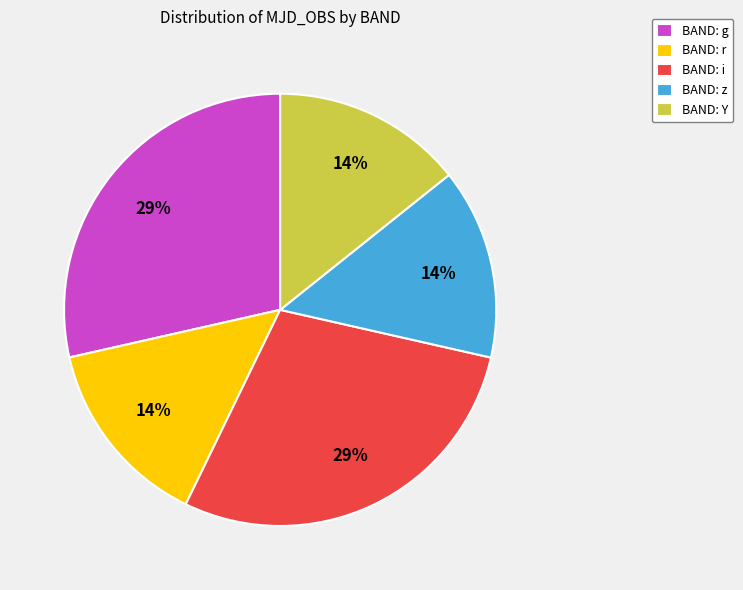

Is the sum of BAND: Y and BAND: r greater than half?

No